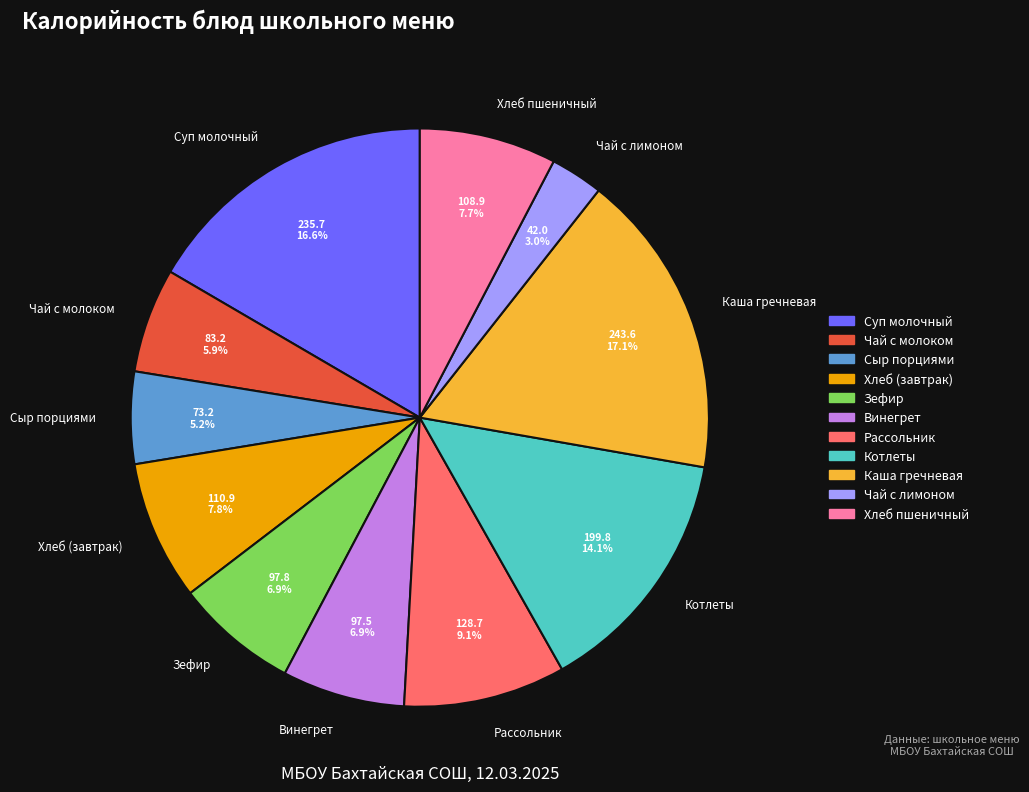

What is the ratio of the value at Каша гречневая to the value at Чай с молоком?

2.9